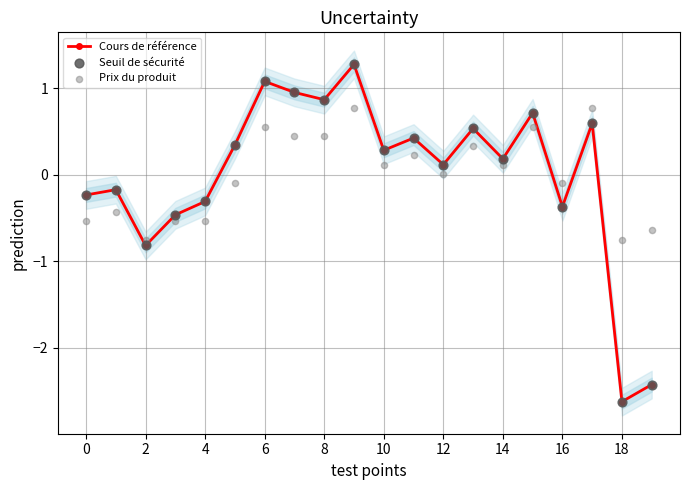

Where is the first local minimum for Cours de référence?

2